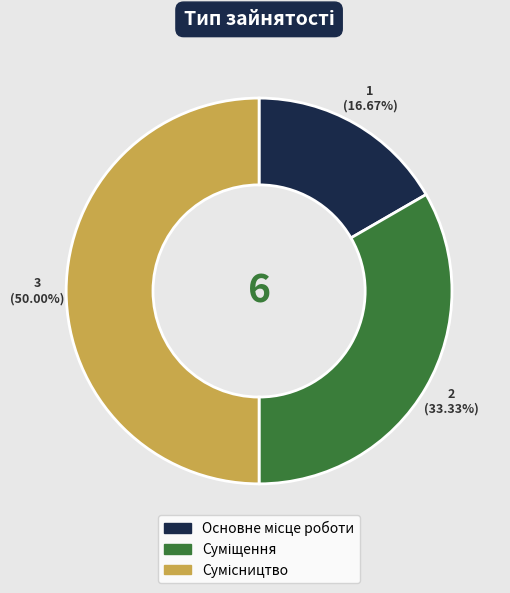

Approximately how many times larger is the value at Сумісництво compared to Основне місце роботи?

3.0